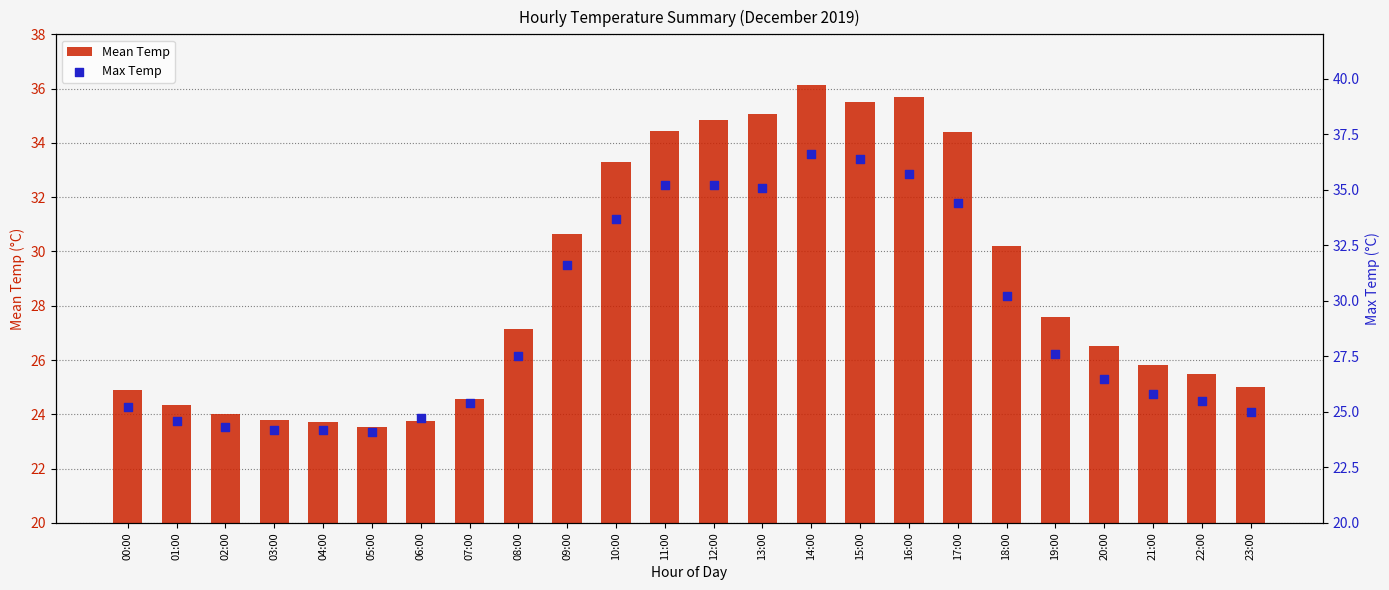

Is the value of Max Temp at 17:00 greater than the value of Mean Temp at 17:00?

No